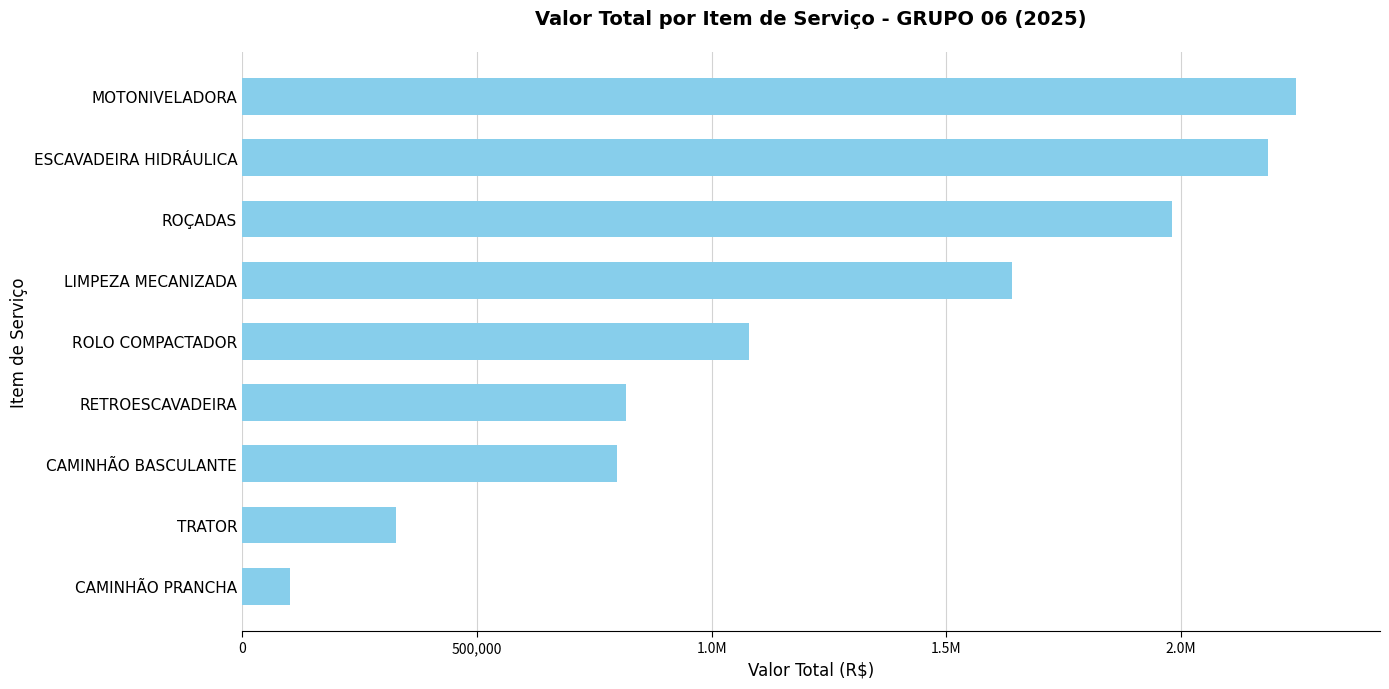

Are the bars horizontal?

Yes